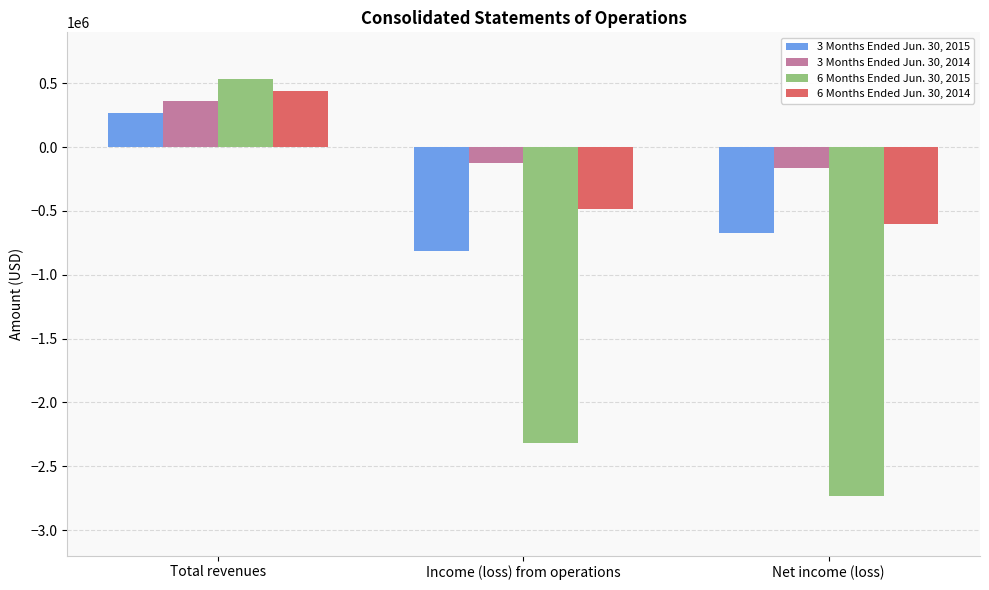

Rank the series by their maximum value, from highest to lowest.

6 Months Ended Jun. 30, 2015, 6 Months Ended Jun. 30, 2014, 3 Months Ended Jun. 30, 2014, 3 Months Ended Jun. 30, 2015